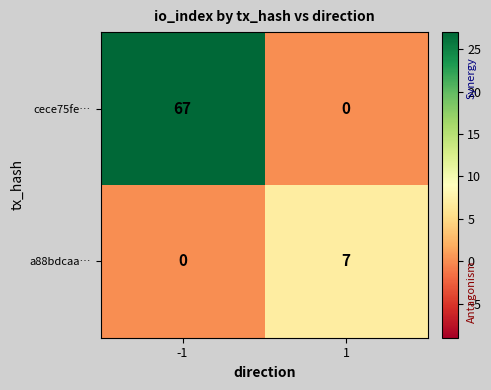

How many series are shown in this chart?

2